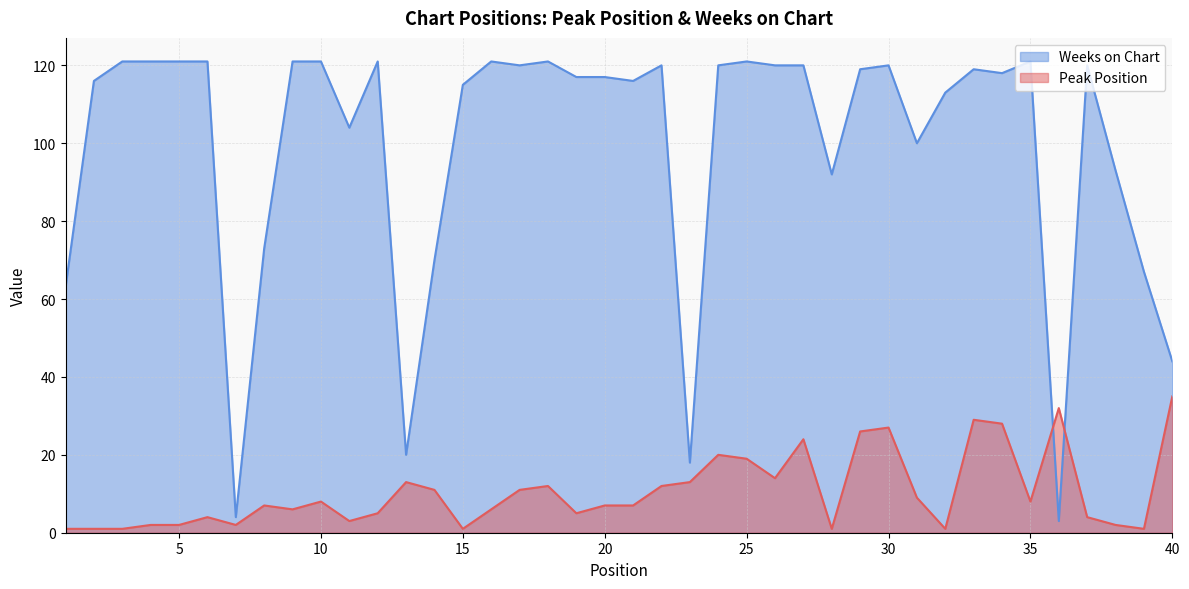

How many data points in Peak Position are above 7?

19